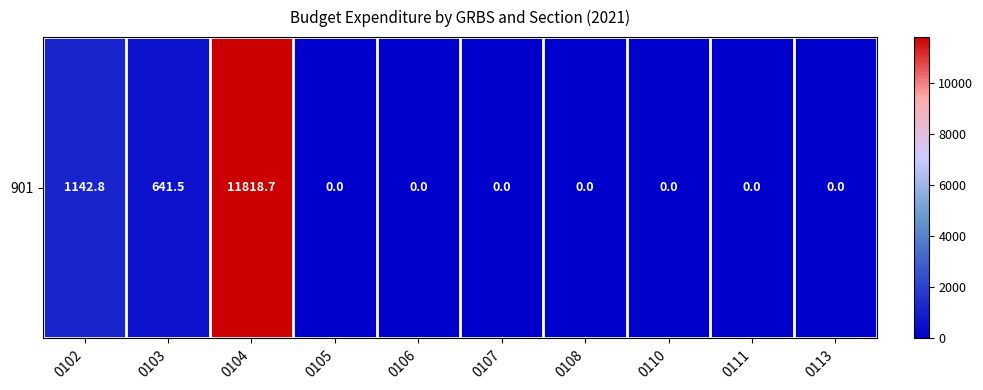

List the labels in order of value, largest first.

0104, 0102, 0103, 0105, 0106, 0107, 0108, 0110, 0111, 0113